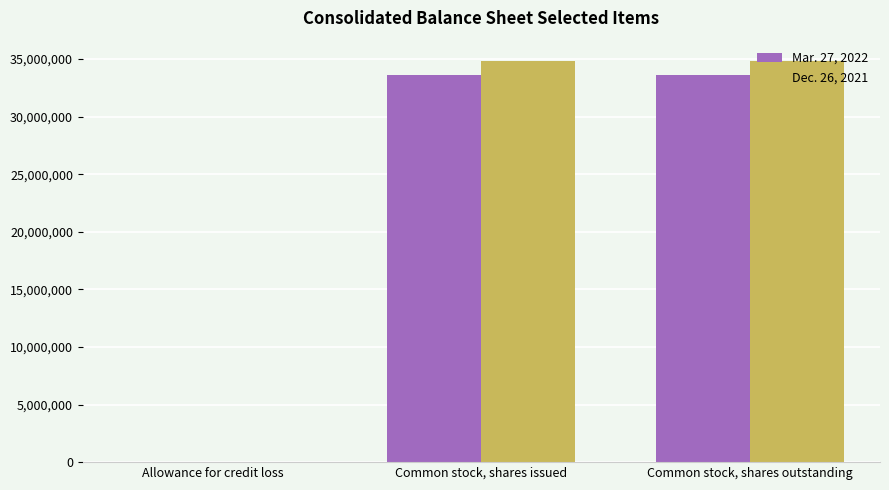

Is the value of Dec. 26, 2021 at Common stock, shares outstanding greater than the value of Mar. 27, 2022 at Common stock, shares issued?

Yes